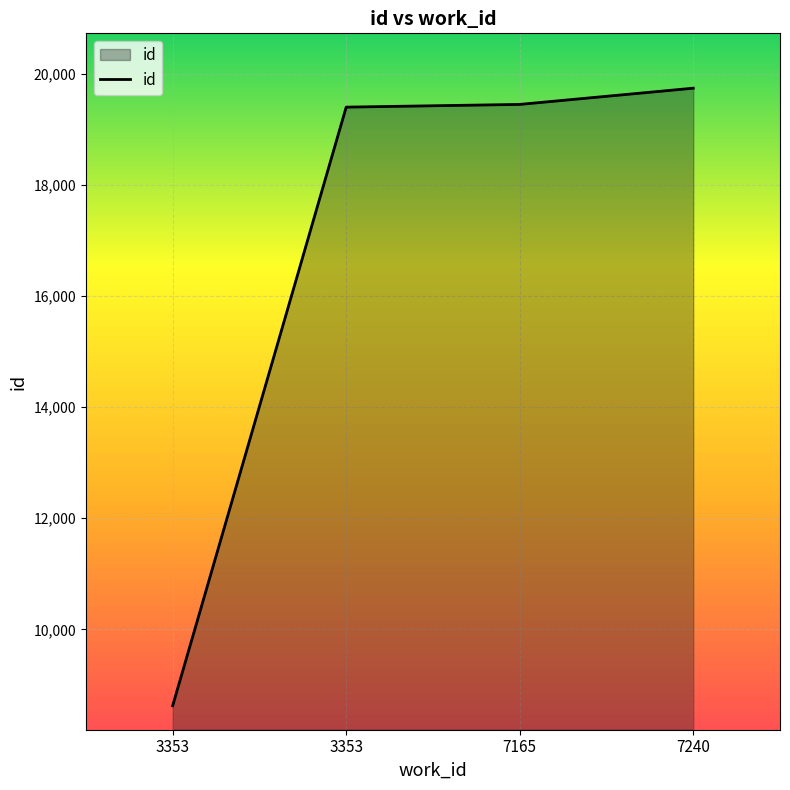

Rank the categories by value from lowest to highest.

3353, 3353, 7165, 7240